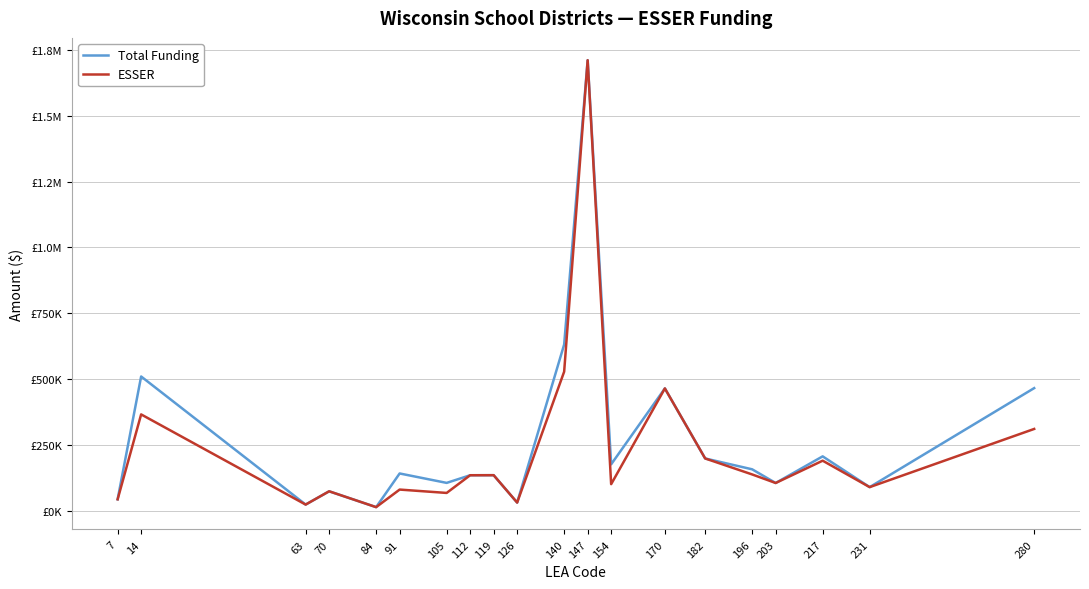

What is the average value of the Total Funding series?

271029.1